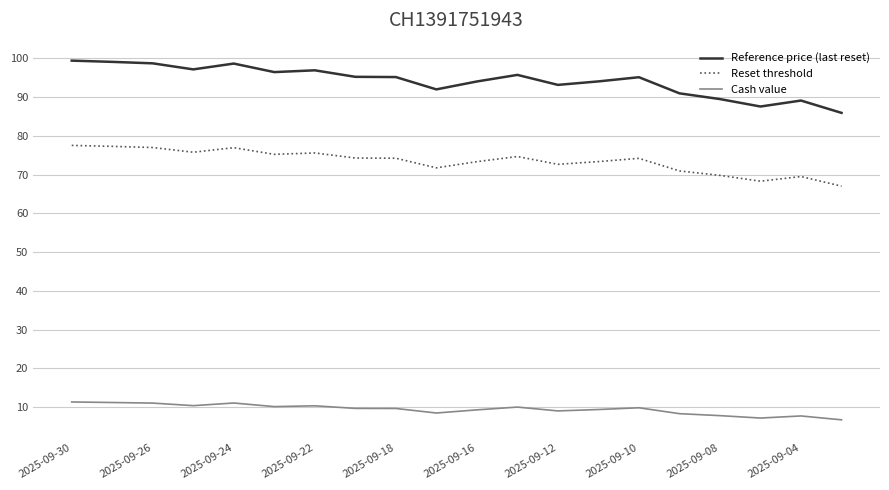

What is the difference between the maximum and minimum values in the Reference price (last reset) series?

13.5